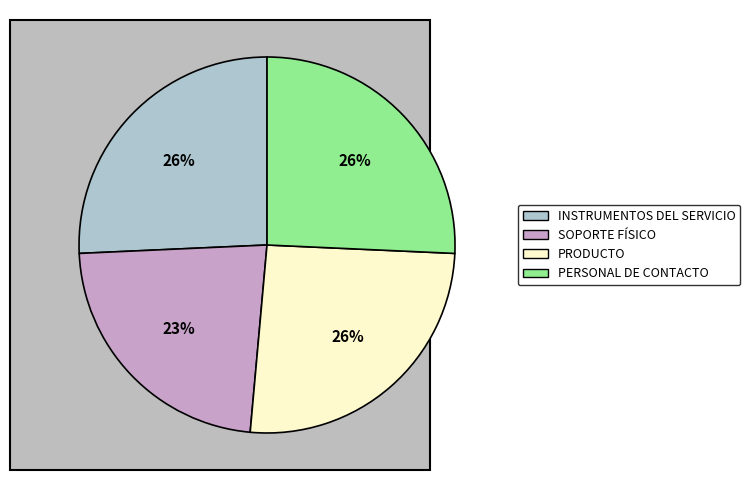

To the nearest percent, what is the difference between the PRODUCTO and SOPORTE FÍSICO slice percentages?

3%